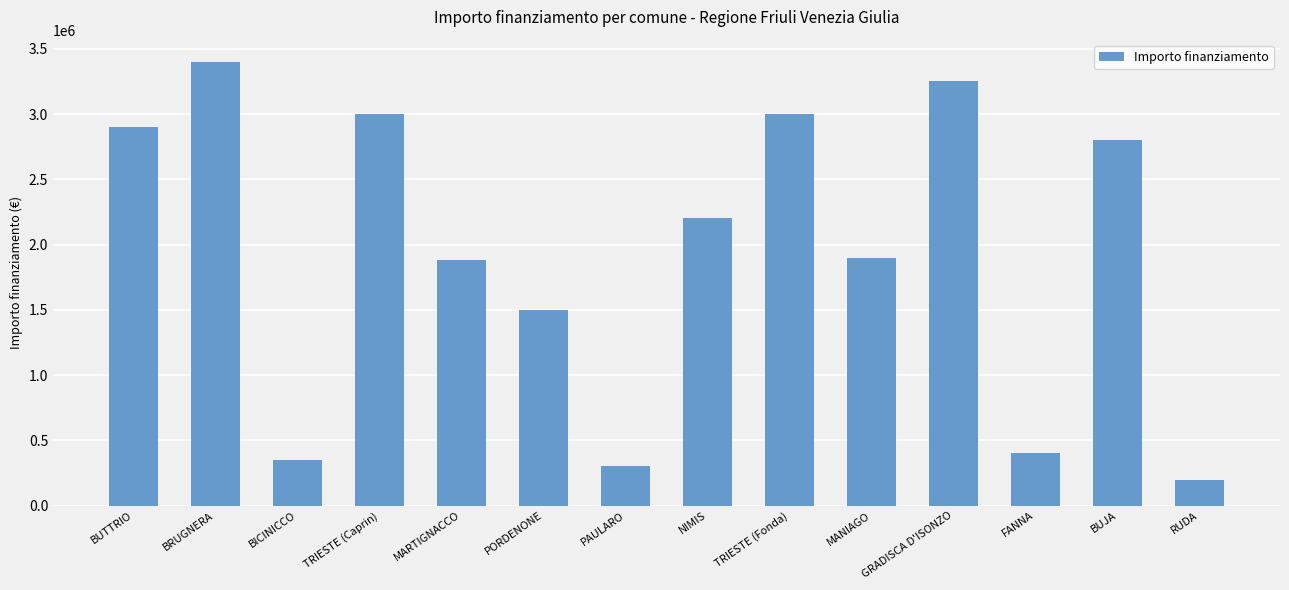

What is the difference between the second highest and second lowest values?

2950000